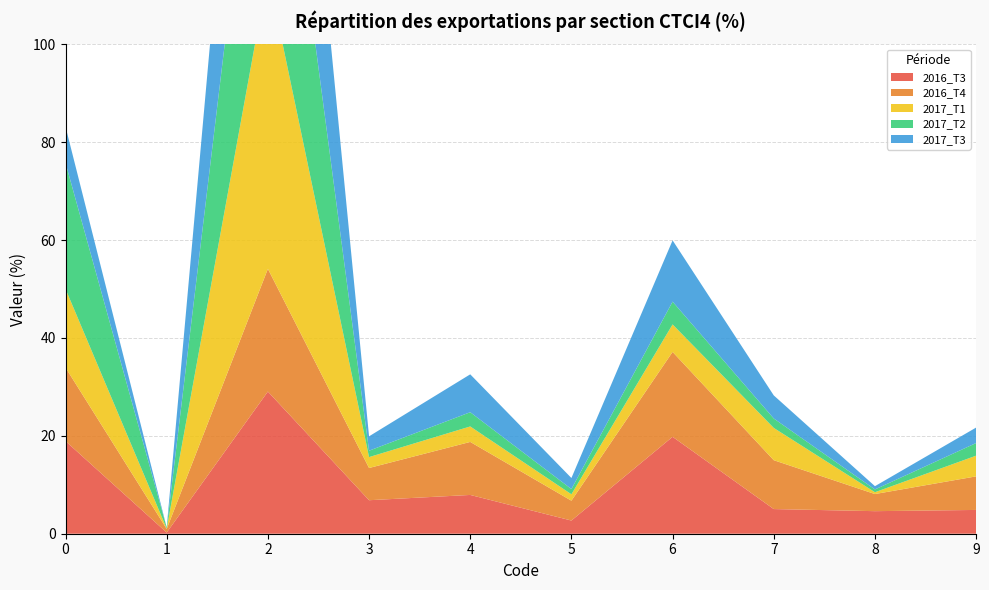

Reading left to right, list all the values displayed in this chart.

2016_T3: 0=18.9	1=0.2	2=29.1	3=6.8	4=7.9	5=2.7	6=19.8	7=5.0	8=4.6	9=4.9
2016_T4: 0=15.0	1=0.7	2=25.1	3=6.6	4=10.8	5=4.1	6=17.3	7=10.0	8=3.5	9=6.9
2017_T1: 0=16.1	1=0.1	2=60.3	3=2.2	4=3.2	5=1.3	6=5.6	7=6.6	8=0.4	9=4.2
2017_T2: 0=25.7	1=0.2	2=59.0	3=1.3	4=2.9	5=1.1	6=4.7	7=1.9	8=0.6	9=2.6
2017_T3: 0=7.4	1=0.0	2=58.5	3=2.9	4=7.7	5=2.3	6=12.5	7=4.7	8=0.7	9=3.2